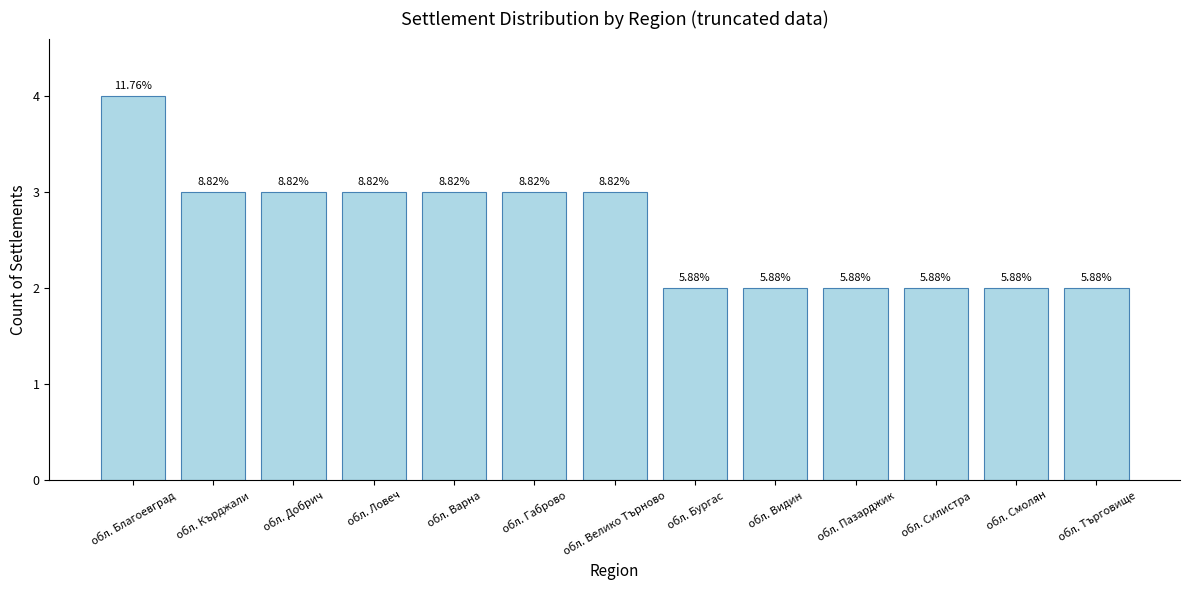

At which category does the chart reach its peak across all series?

обл. Благоевград